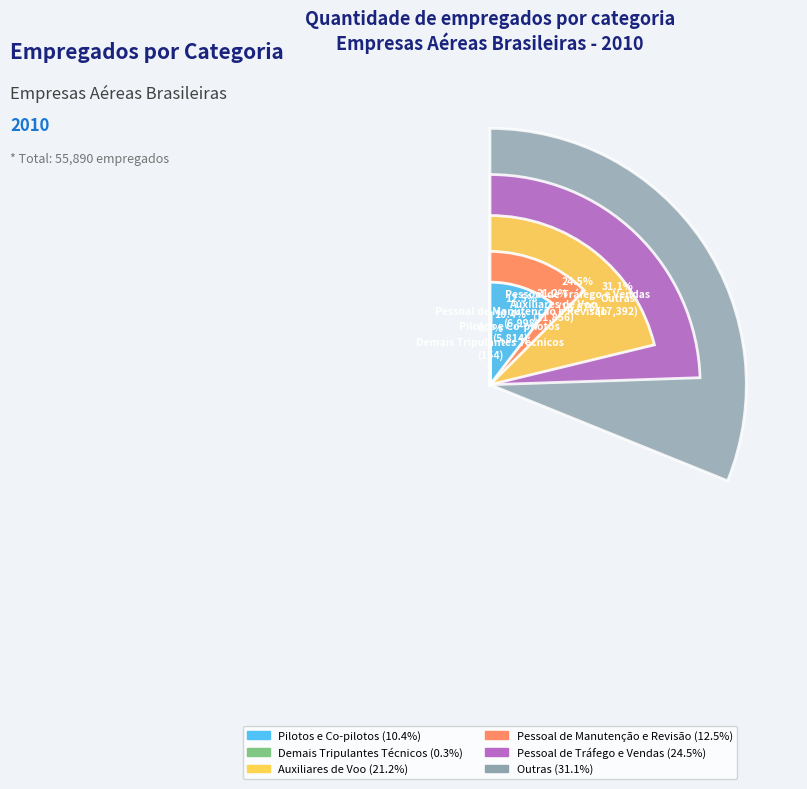

What is the largest slice in the pie chart?

Outras